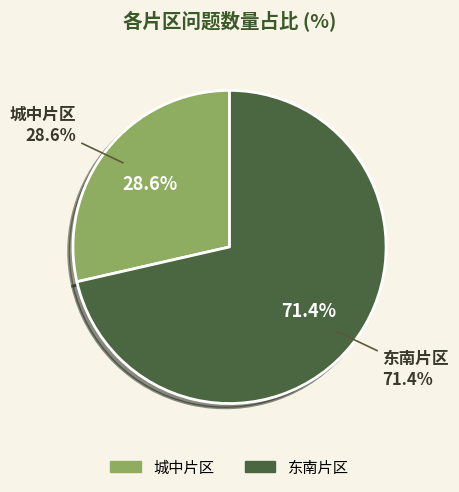

Does 东南片区 represent more than half of the total?

Yes